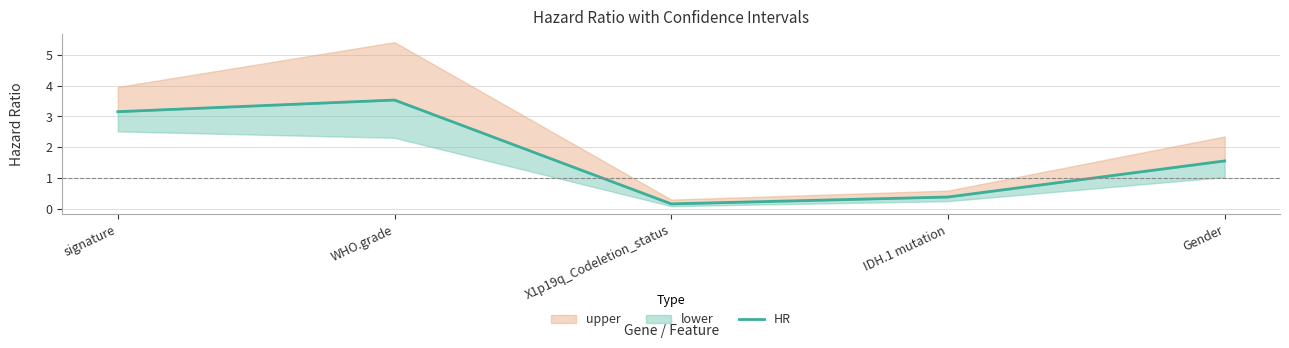

What is the difference between the values at WHO.grade and signature?

0.4